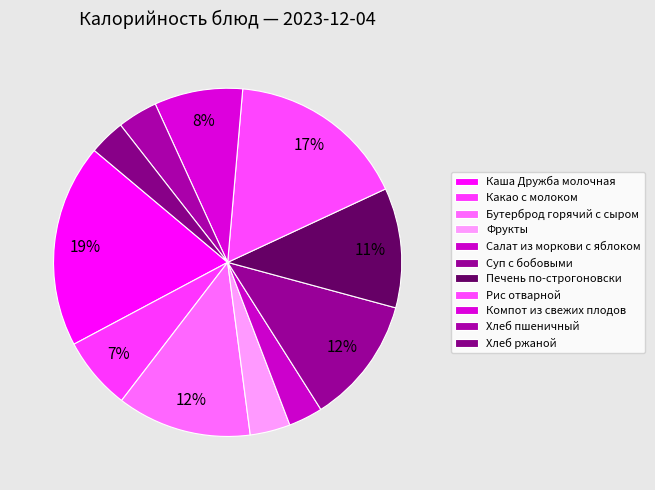

Count the number of slices in the pie.

11